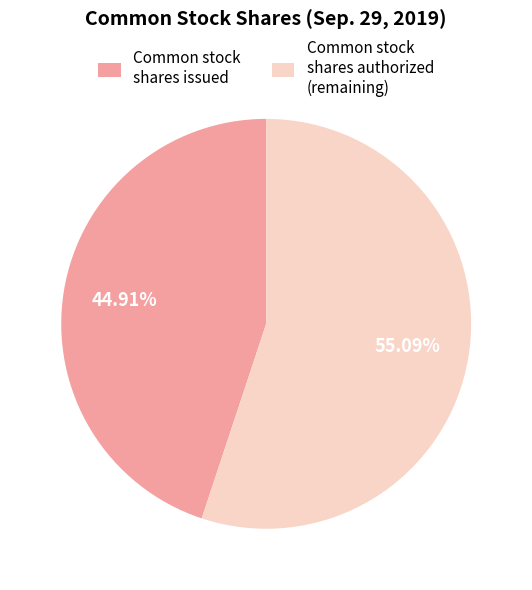

Is Common stock shares authorized the majority of the pie?

Yes